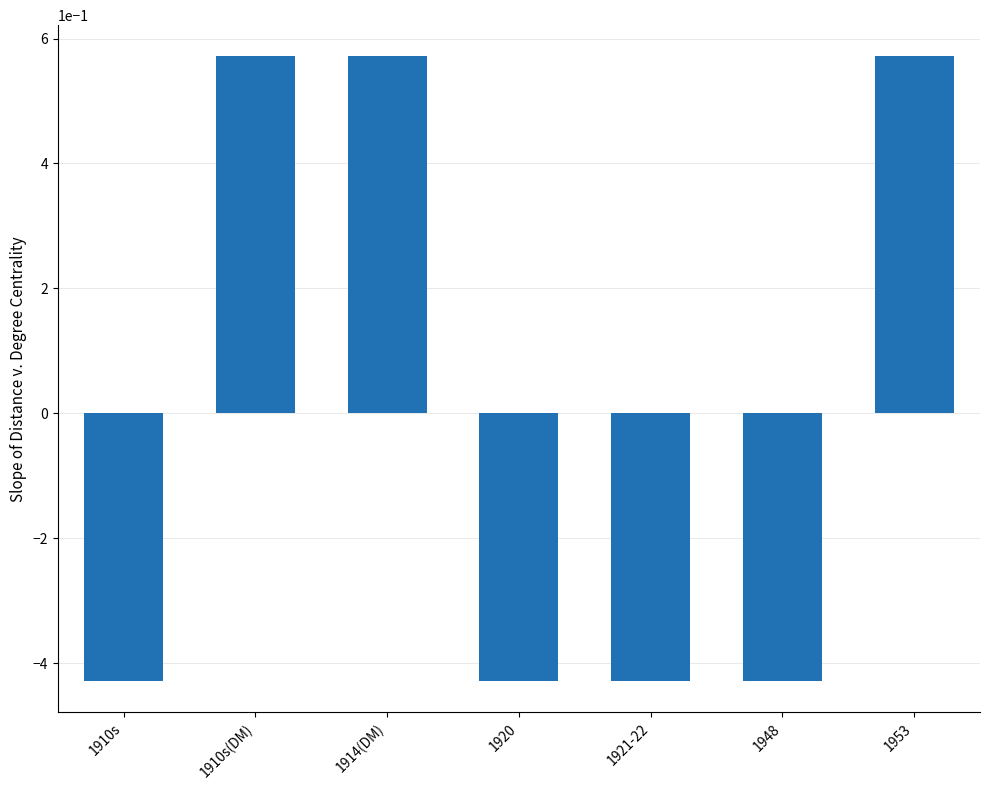

Where does the data first go above 0?

1910s(DM)